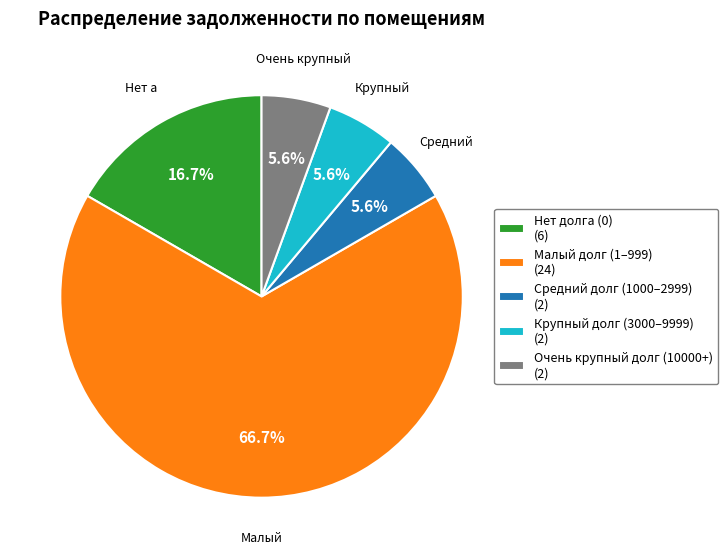

Does any single category account for the majority?

Yes